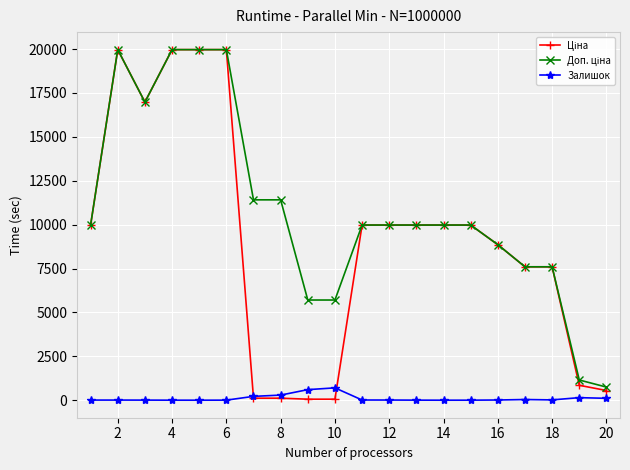

Count the number of categories in the chart.

20